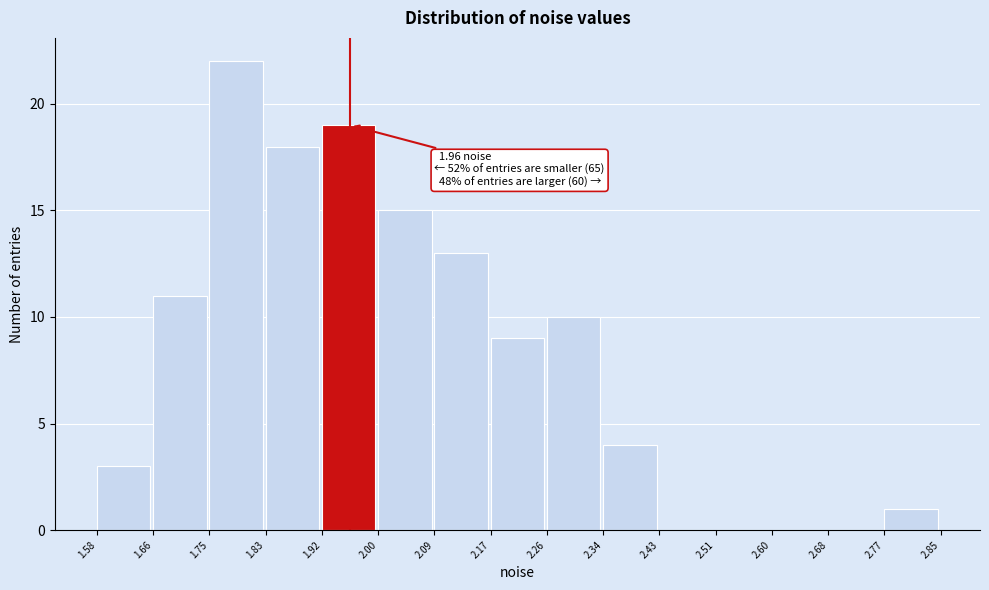

Which range on the x-axis has the tallest bar?

1.75 to 1.83